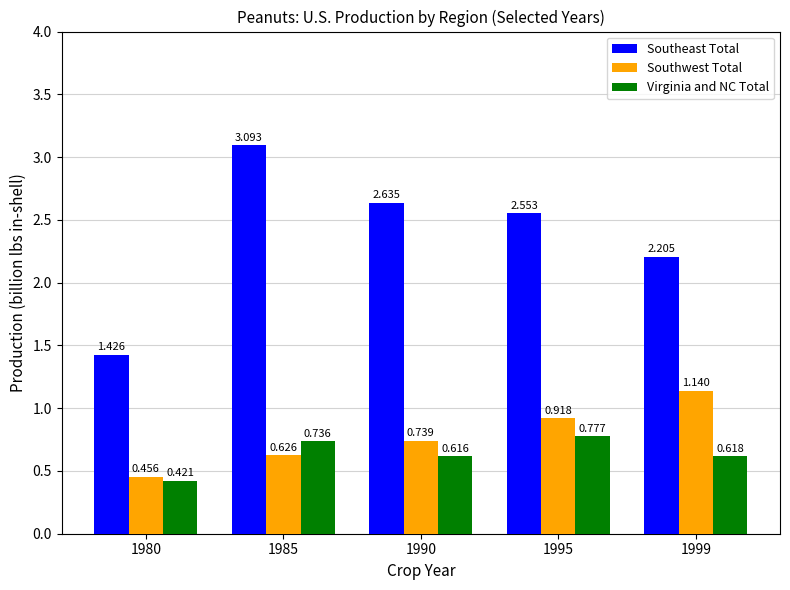

The value of Southeast Total at 1999 is 2.2. True or false?

True